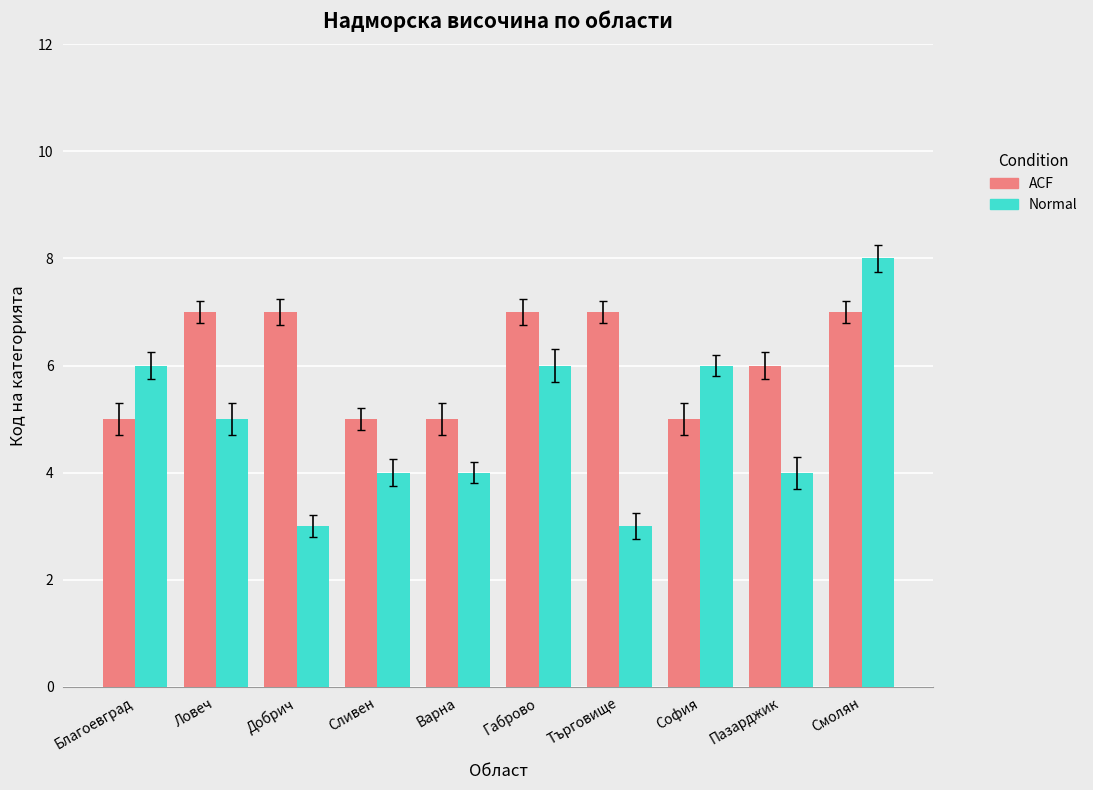

True or false: Normal has a value of 4 at Варна.

True